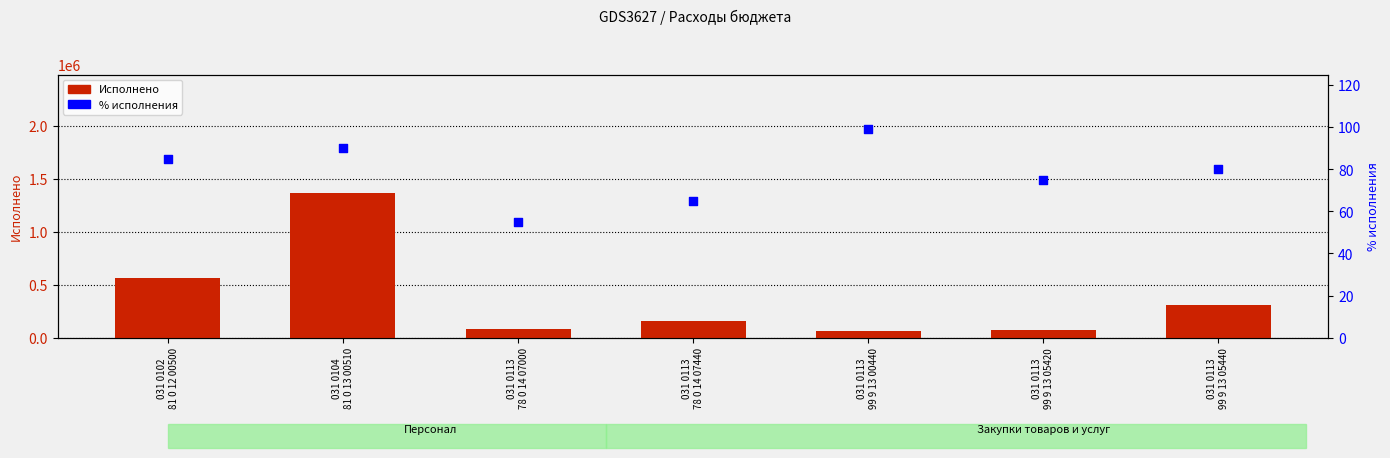

Which series has the largest total across all categories?

Исполнено